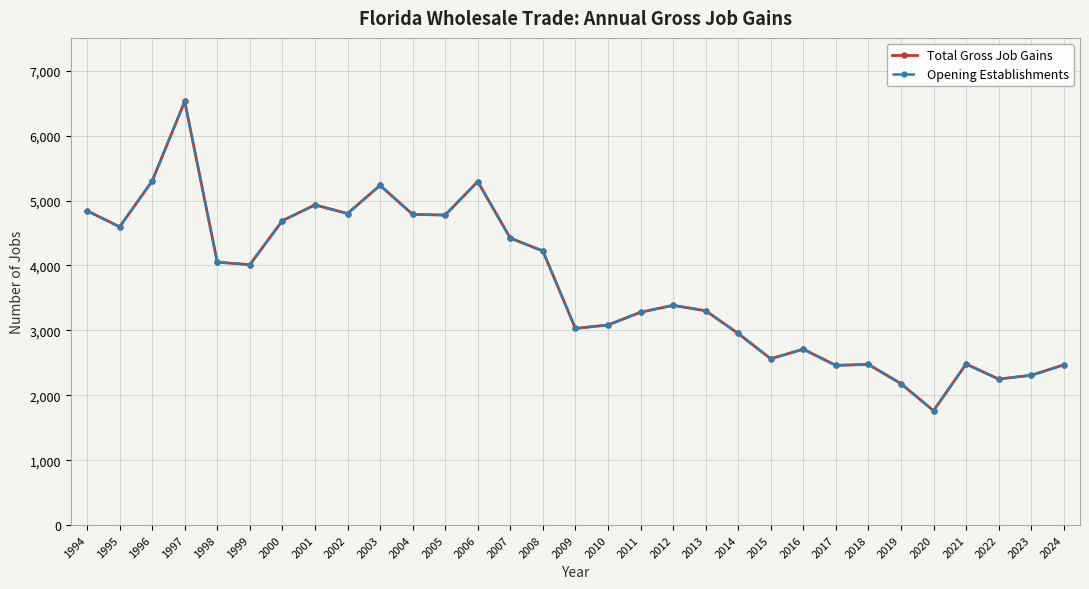

At how many categories does at least one series exceed 2268?

28